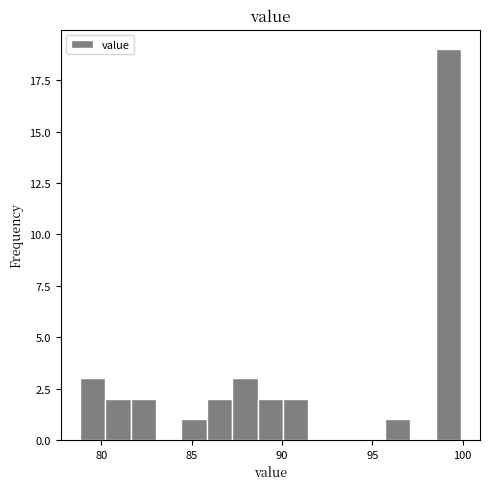

Around what value on the x-axis is the tallest bar? Give the approximate position of its centre, as read against the axis.

99.0